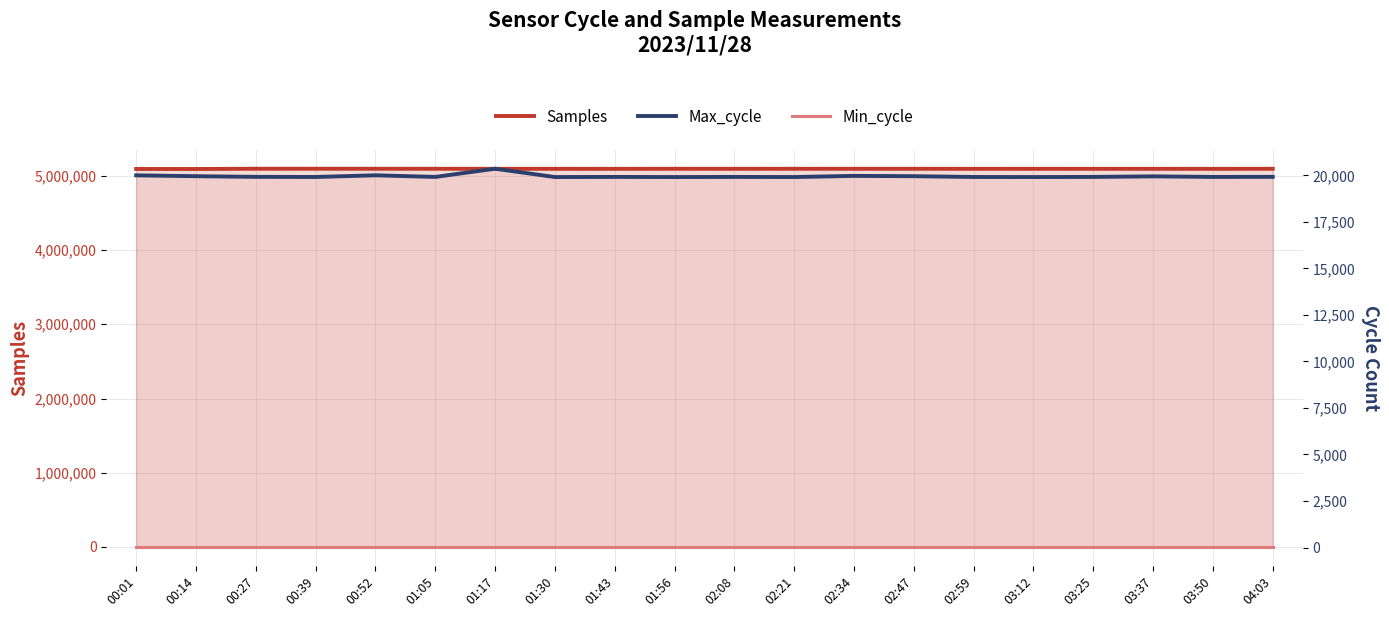

Reading left to right, extract all data points from this chart.

Samples: 00:01=5091995	00:14=5091759	00:27=5095121	00:39=5094934	00:52=5094852	01:05=5094547	01:17=5094189	01:30=5094051	01:43=5093693	01:56=5094482	02:08=5094298	02:21=5094608	02:34=5094262	02:47=5094388	02:59=5094023	03:12=5094101	03:25=5094035	03:37=5094049	03:50=5093687	04:03=5094576
Max_cycle: 00:01=19999	00:14=19954	00:27=19919	00:39=19912	00:52=20002	01:05=19915	01:17=20355	01:30=19908	01:43=19915	01:56=19908	02:08=19915	02:21=19909	02:34=19970	02:47=19954	02:59=19912	03:12=19908	03:25=19915	03:37=19946	03:50=19915	04:03=19919
Min_cycle: 00:01=28	00:14=28	00:27=28	00:39=28	00:52=28	01:05=28	01:17=28	01:30=28	01:43=28	01:56=28	02:08=28	02:21=28	02:34=28	02:47=28	02:59=28	03:12=28	03:25=28	03:37=28	03:50=28	04:03=28